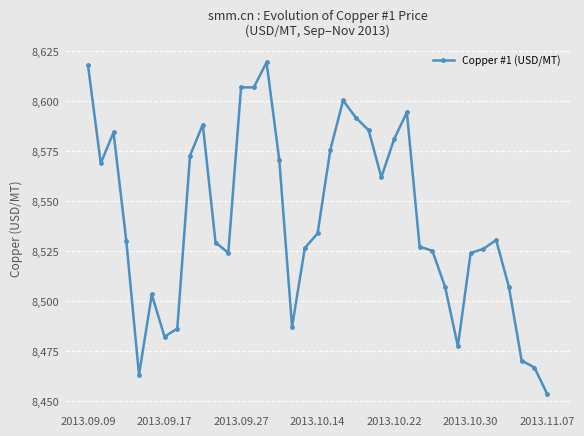

What is the minimum value shown in the chart?

8453.5